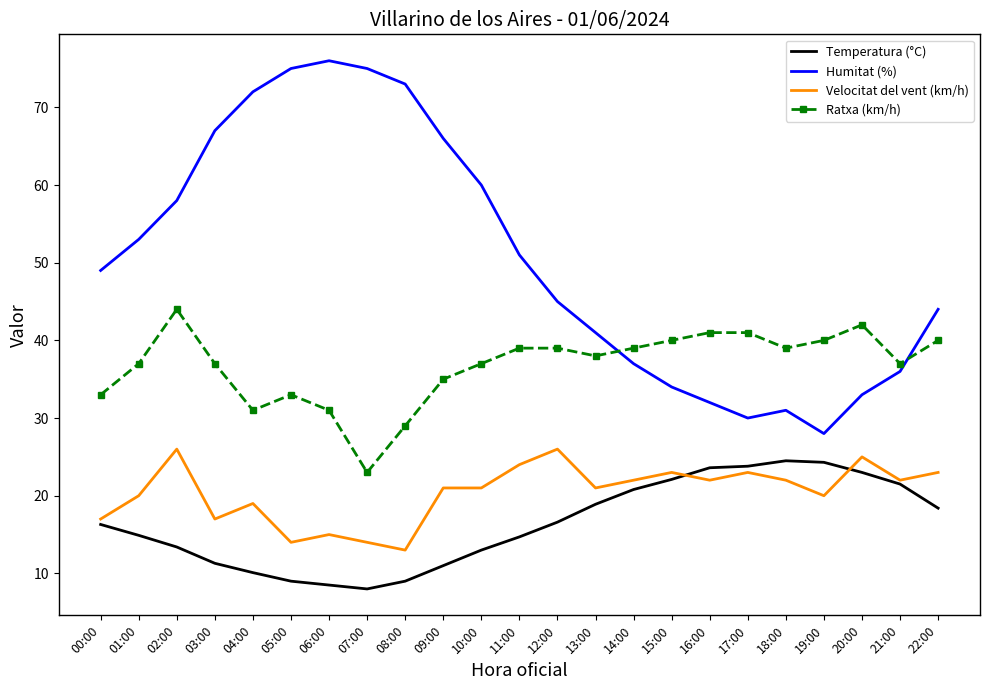

True or false: Ratxa (km/h) has more than 2 points higher than both neighbors.

True